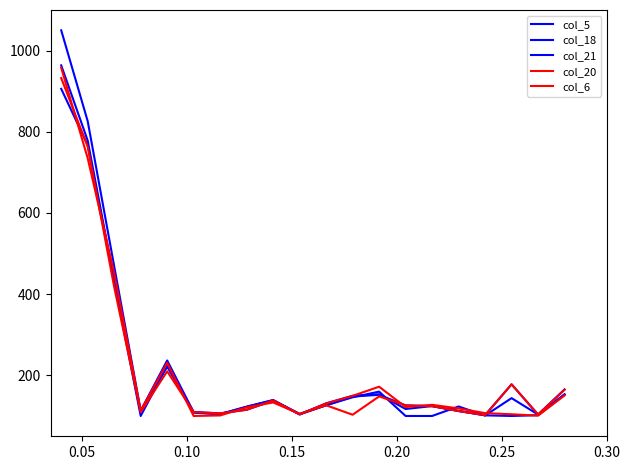

True or false: col_6 and col_5 intersect in this chart.

False